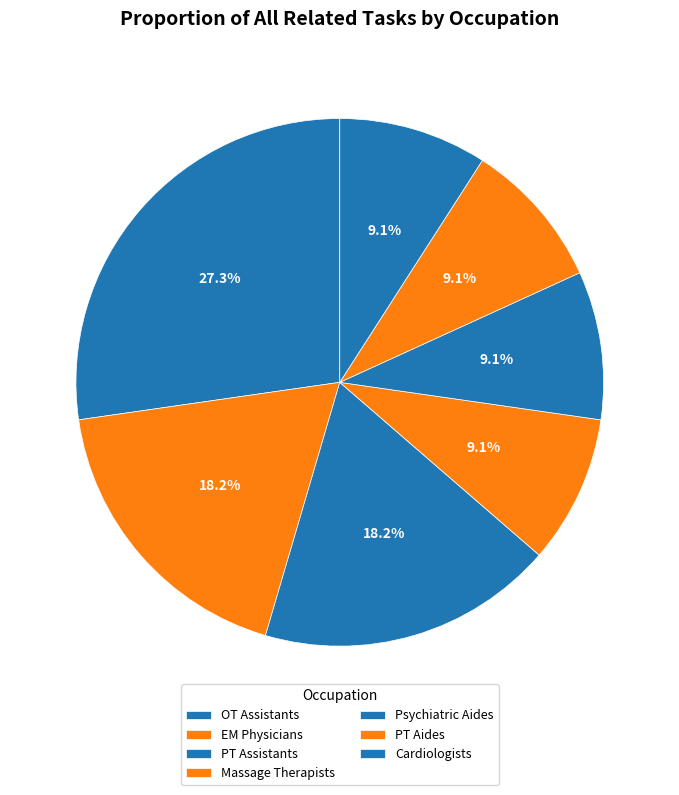

How many slices are in this pie chart?

7